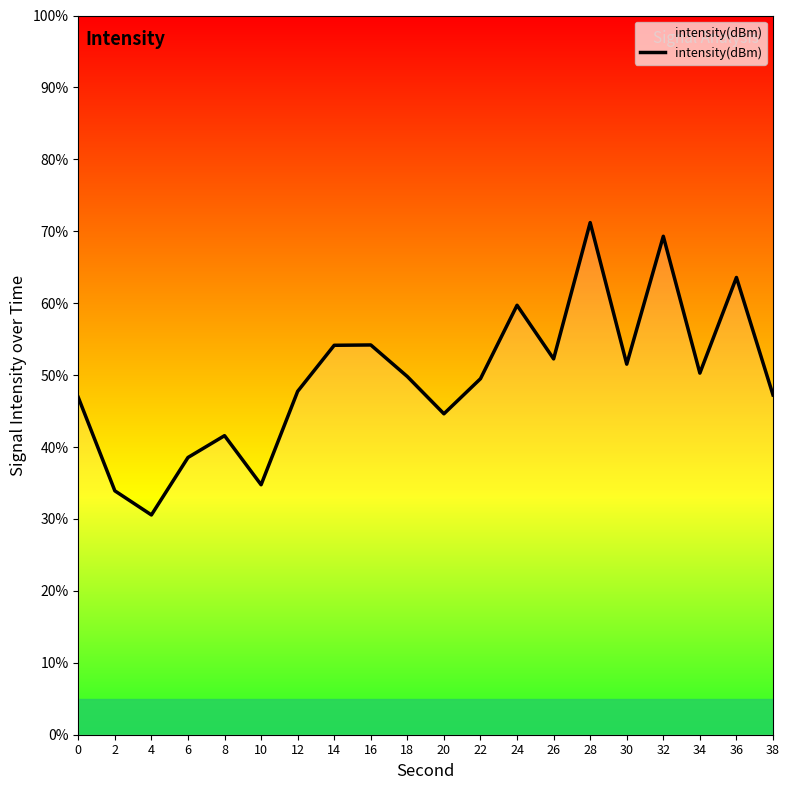

How many interior local valleys (lower than both neighbors) does the data have?

6